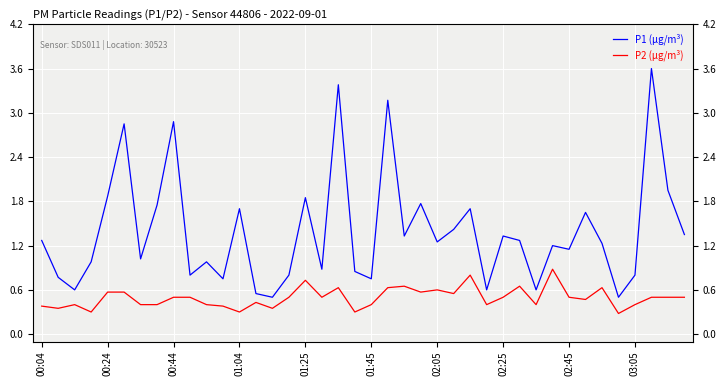

What is the difference between the maximum and minimum values in the P1 (µg/m³) series?

3.1